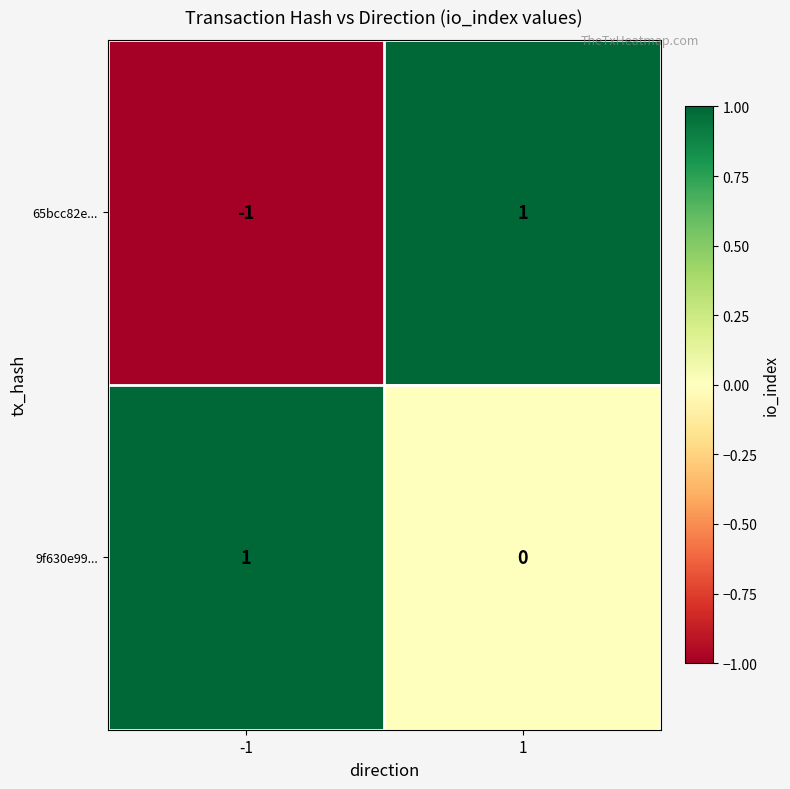

Which series has the largest range (max minus min)?

65bcc82e...